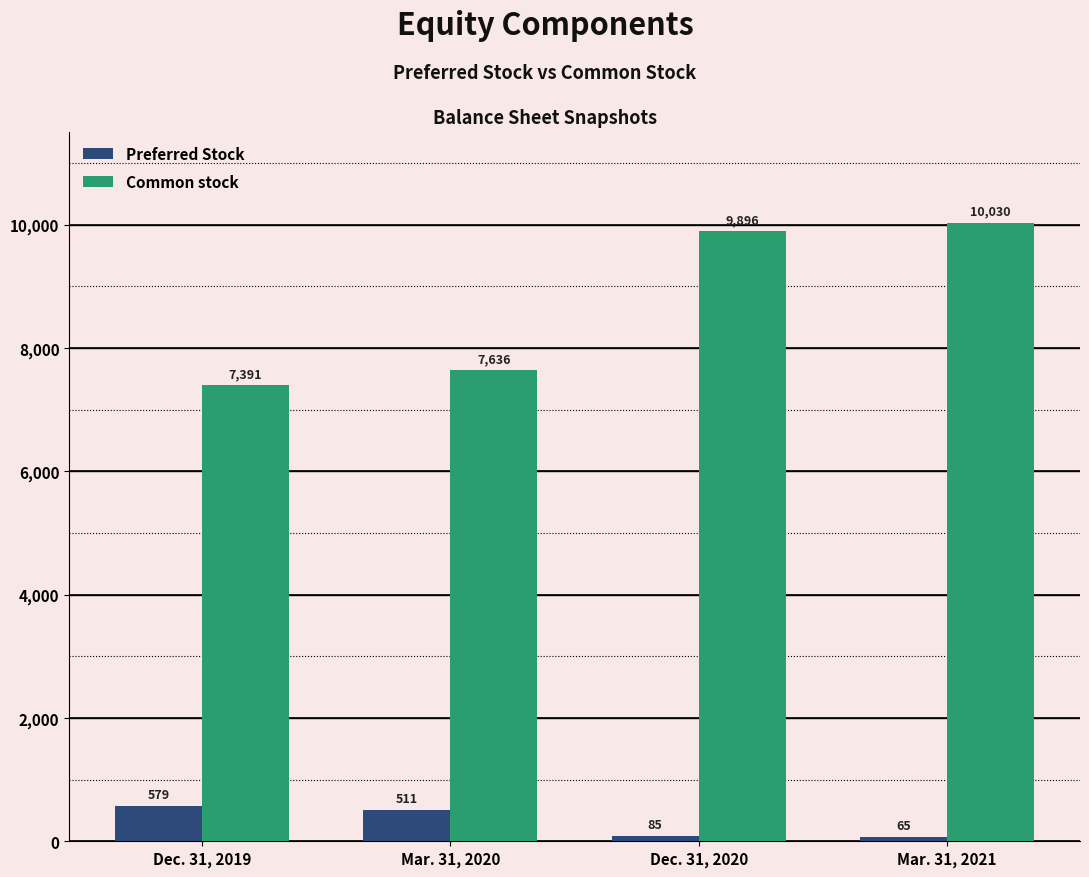

Reading left to right, transcribe all the data shown in this chart.

Preferred Stock: Dec. 31, 2019=579	Mar. 31, 2020=511	Dec. 31, 2020=85	Mar. 31, 2021=65
Common stock: Dec. 31, 2019=7391	Mar. 31, 2020=7636	Dec. 31, 2020=9896	Mar. 31, 2021=10030